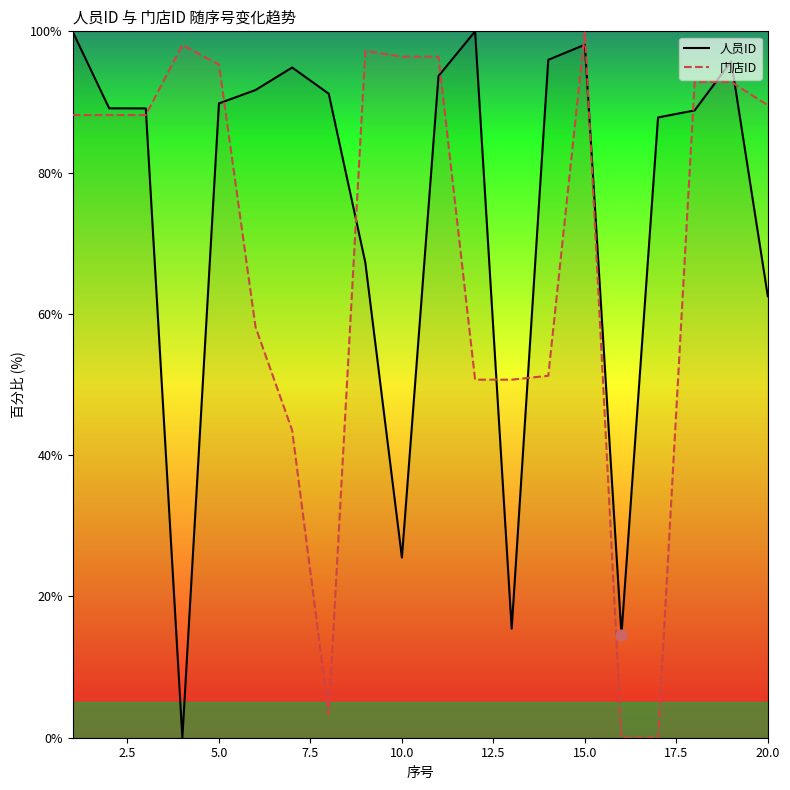

At how many categories does at least one series exceed 57?

18